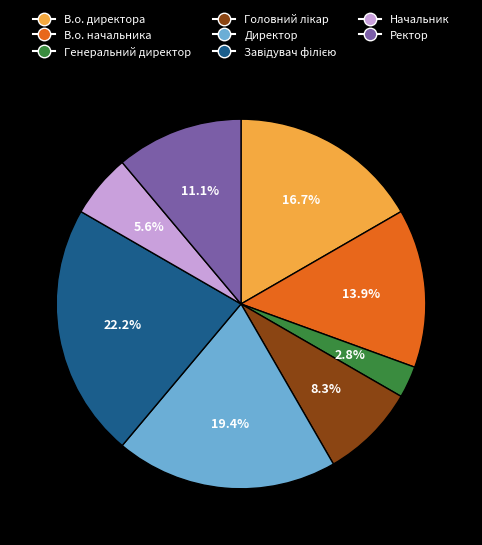

Does В.о. директора account for over 50% of the chart?

No